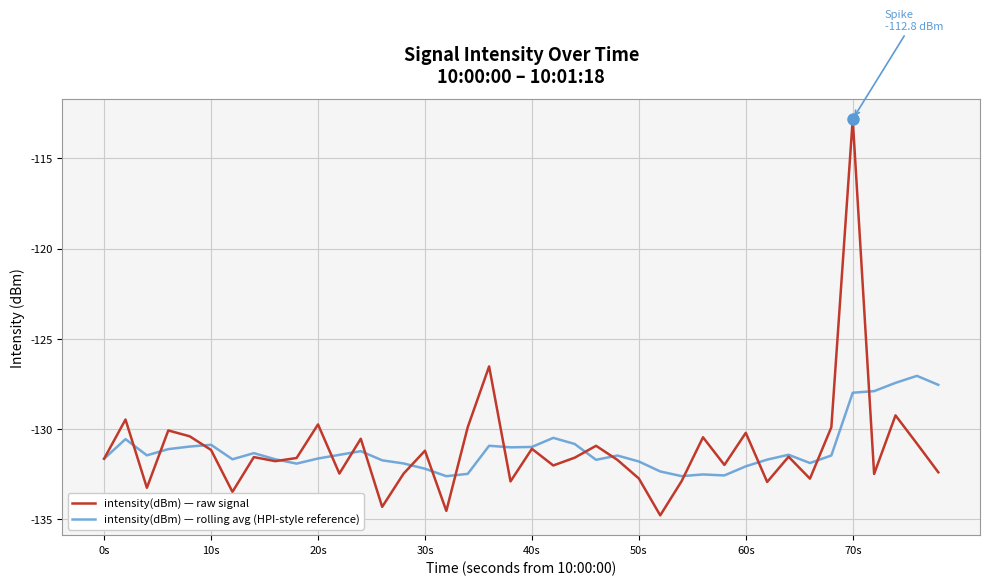

What is the maximum value for intensity(dBm) — rolling avg (HPI-style reference)?

-127.0